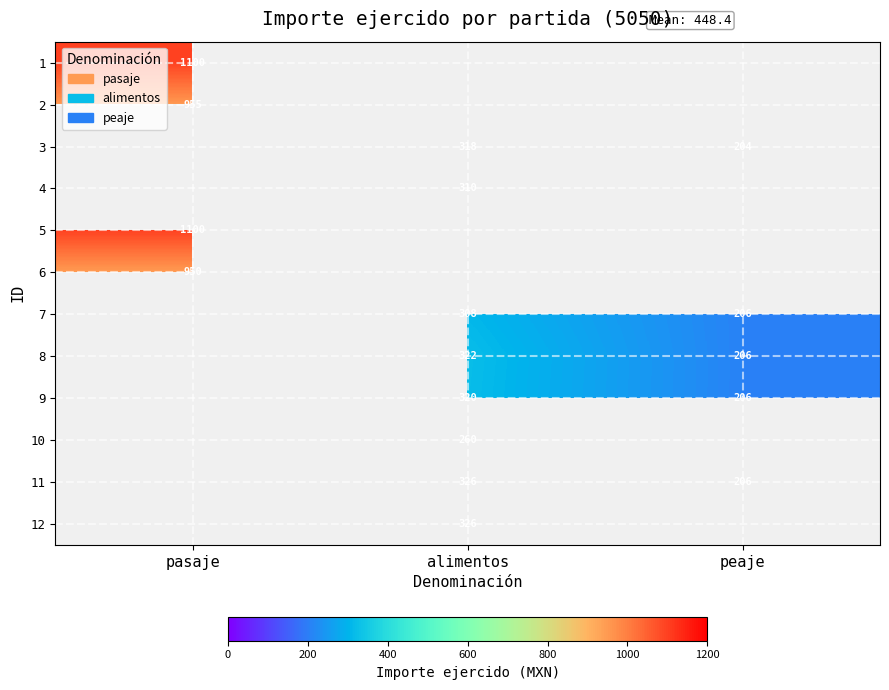

The value of 7 at alimentos is 308. True or false?

True